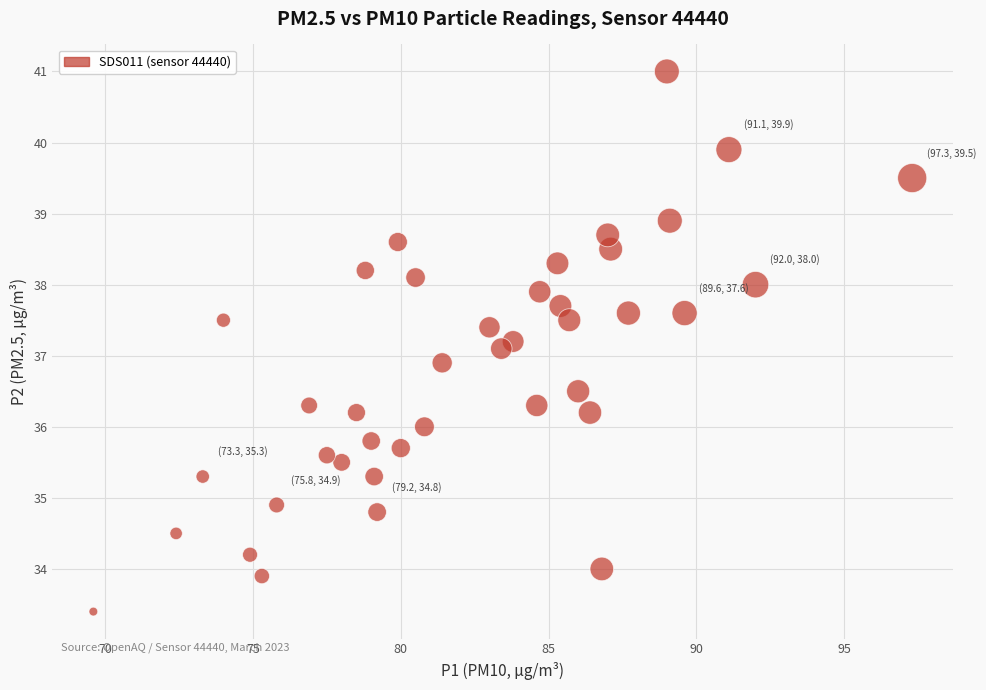

What is the range of X values (max minus min)?

27.7